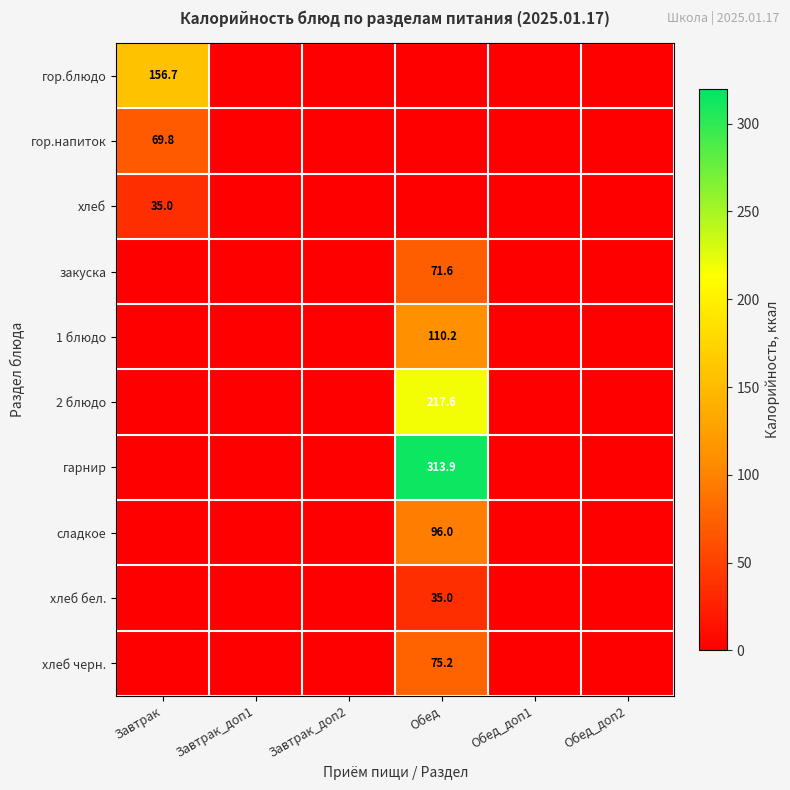

What is the sum of all гарнир values?

313.9